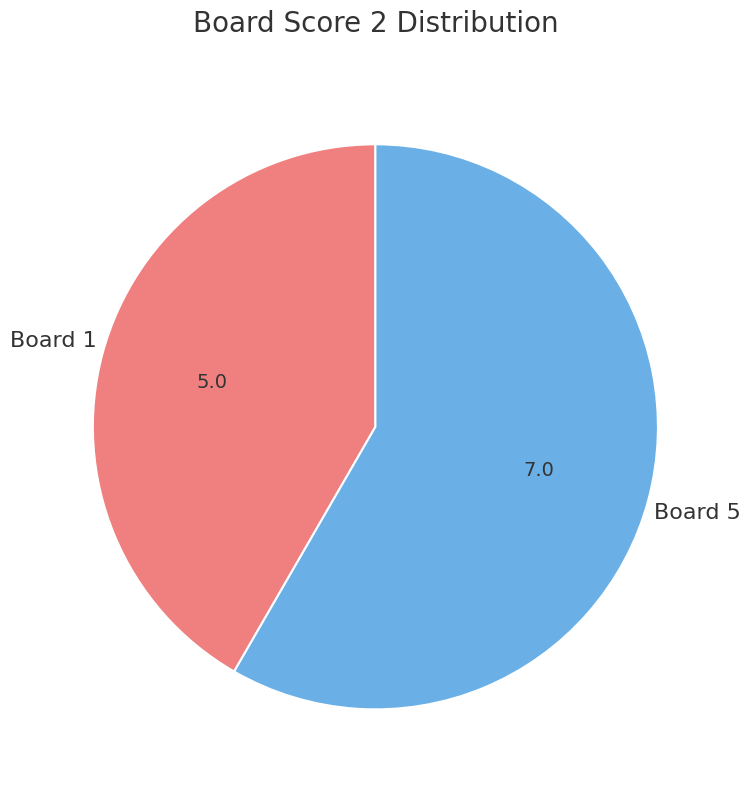

Does any single category account for the majority?

Yes